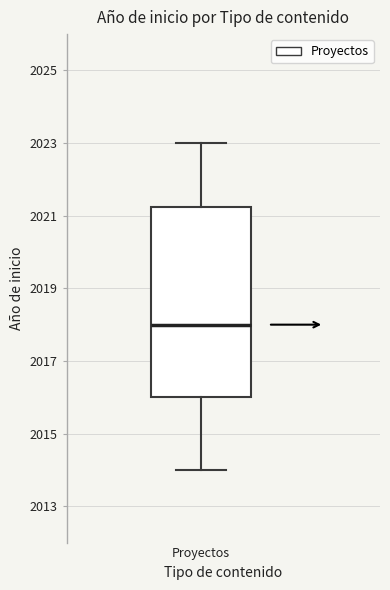

Read this box plot against the y-axis: the position of the median line, the range covered by the box, and the ends of both whiskers. The values are not printed on the chart, so give them approximately, as read against the axis.

median 2018.0, box 2016.0 to 2021.2, whiskers 2014.0 to 2023.0